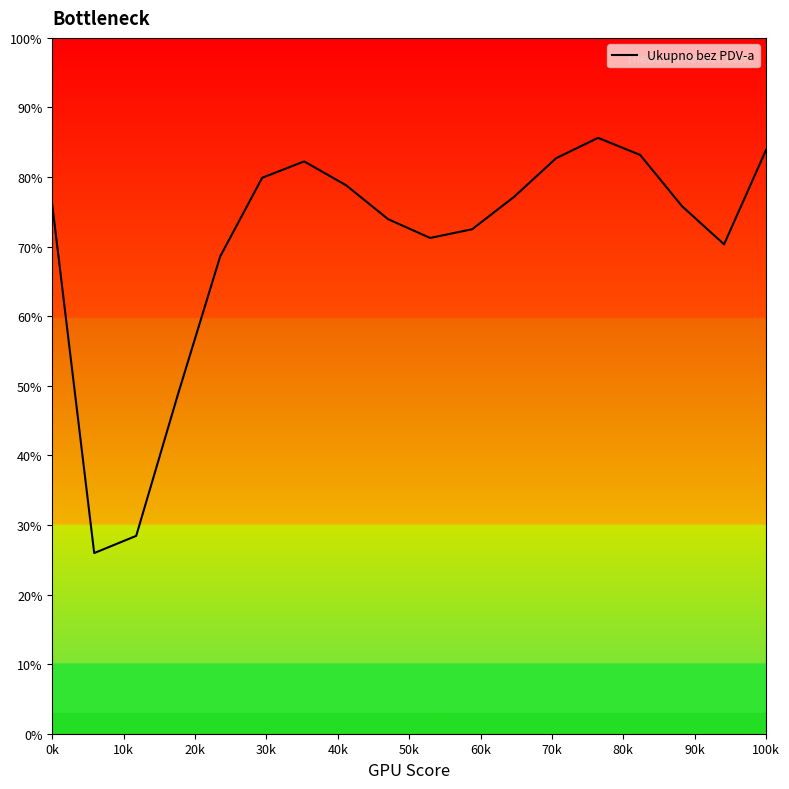

What is the maximum value shown in the chart?

85.6